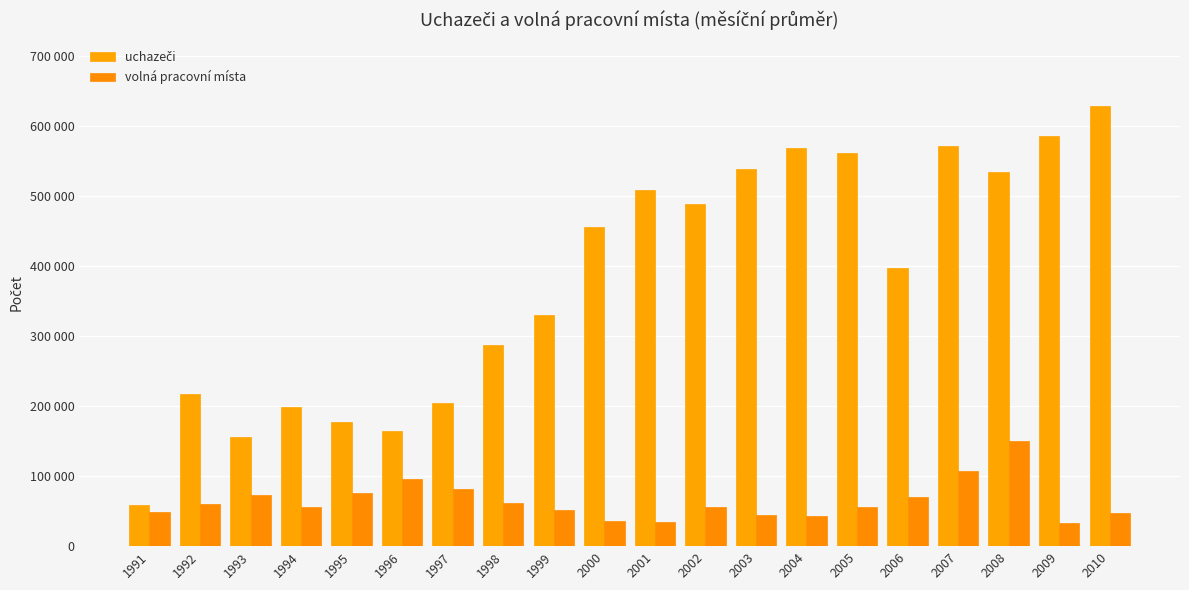

At 1994, list the series in order from largest to smallest.

uchazeči, volná pracovní místa